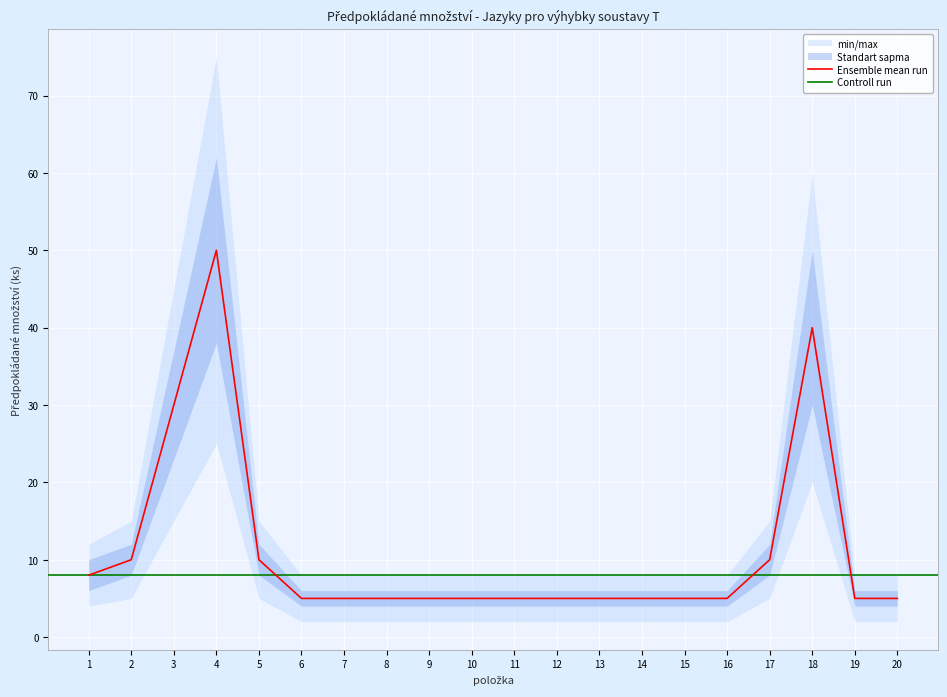

Reading left to right, transcribe all the data shown in this chart.

Předpokládané množství: 1=8	2=10	3=30	4=50	5=10	6=5	7=5	8=5	9=5	10=5	11=5	12=5	13=5	14=5	15=5	16=5	17=10	18=40	19=5	20=5
min/max_upper: 1=12	2=15	3=45	4=75	5=15	6=8	7=8	8=8	9=8	10=8	11=8	12=8	13=8	14=8	15=8	16=8	17=15	18=60	19=8	20=8
min/max_lower: 1=4	2=5	3=15	4=25	5=5	6=2	7=2	8=2	9=2	10=2	11=2	12=2	13=2	14=2	15=2	16=2	17=5	18=20	19=2	20=2
Standart sapma_upper: 1=10	2=12	3=37	4=62	5=12	6=6	7=6	8=6	9=6	10=6	11=6	12=6	13=6	14=6	15=6	16=6	17=12	18=50	19=6	20=6
Standart sapma_lower: 1=6	2=8	3=23	4=38	5=8	6=4	7=4	8=4	9=4	10=4	11=4	12=4	13=4	14=4	15=4	16=4	17=8	18=30	19=4	20=4